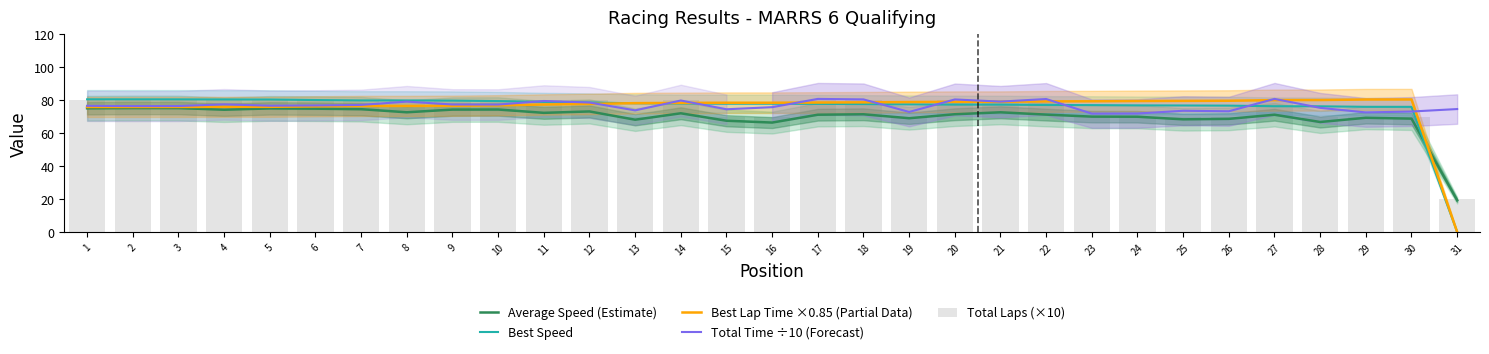

What is the difference between the second highest and second lowest values in the Best Lap Time ×0.85 (Partial Data) series?

4.5